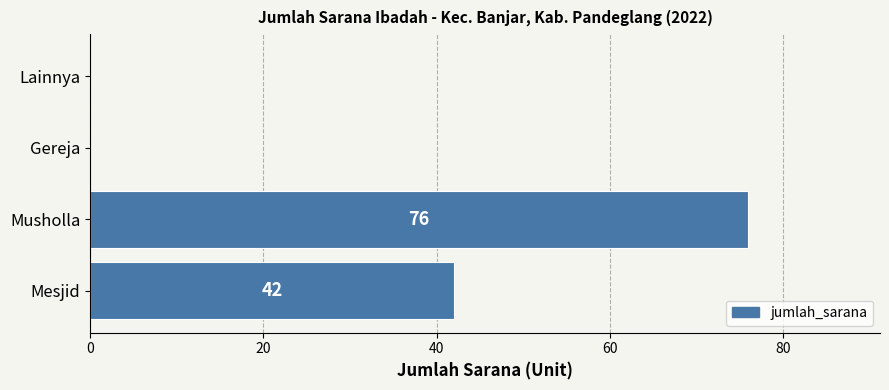

At which label is the value closest to 38?

Mesjid